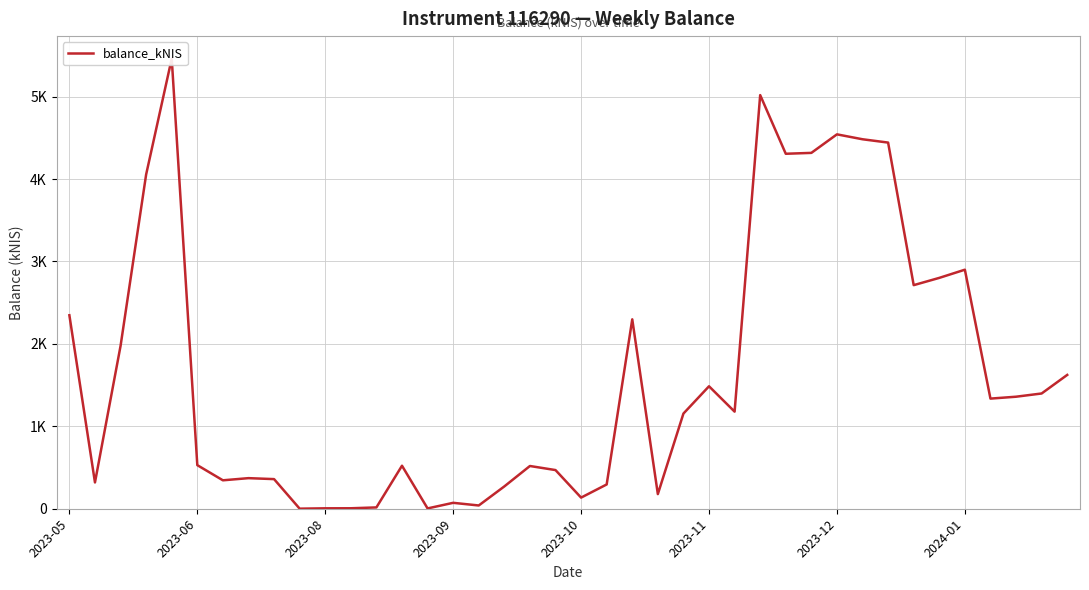

What is the difference between the maximum and minimum values?

5460.9